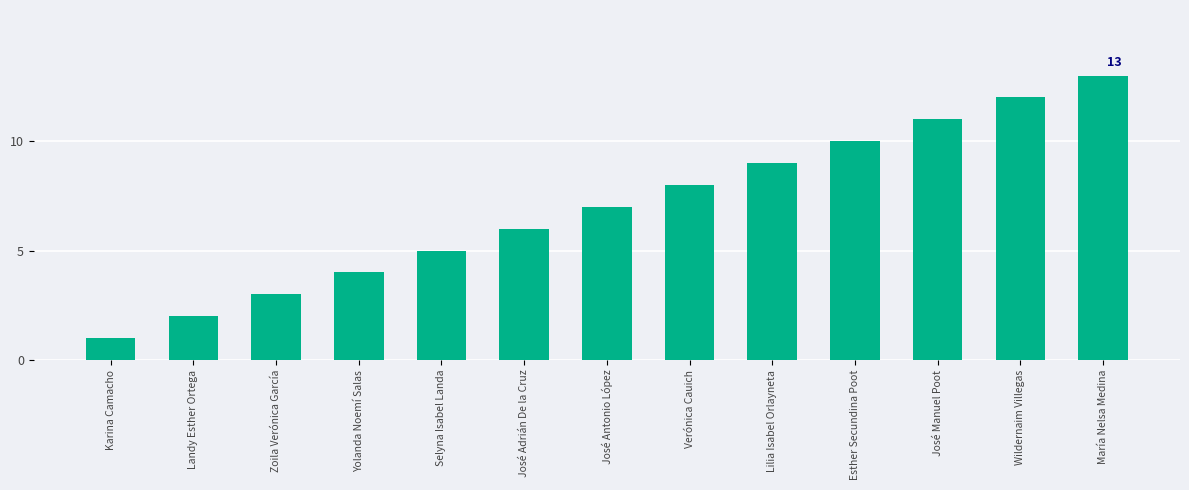

List the labels in order of value, smallest first.

Karina Camacho, Landy Esther Ortega, Zoila Verónica García, Yolanda Noemí Salas, Selyna Isabel Landa, José Adrián De la Cruz, José Antonio López, Verónica Cauich, Lilia Isabel Orlayneta, Esther Secundina Poot, José Manuel Poot, Wildernaim Villegas, María Nelsa Medina